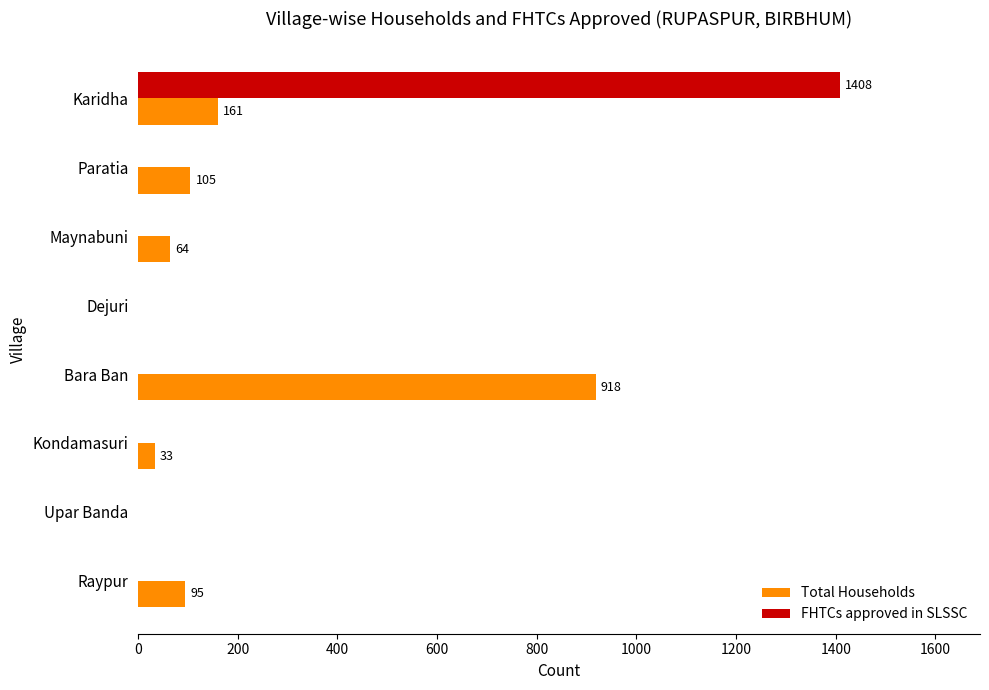

Is it true that Total Households equals 103 at Karidha?

False